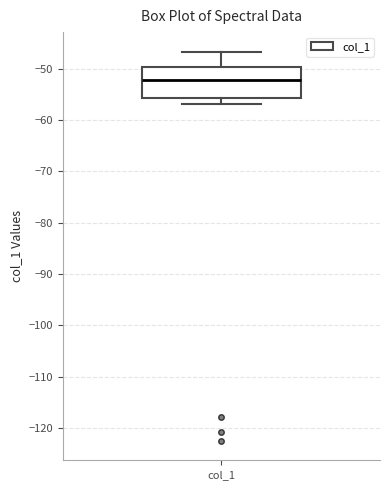

Read this box plot against the y-axis: the position of the median line, the range covered by the box, and the ends of both whiskers. The values are not printed on the chart, so give them approximately, as read against the axis.

median -52, box -56 to -50, whiskers -57 to -47